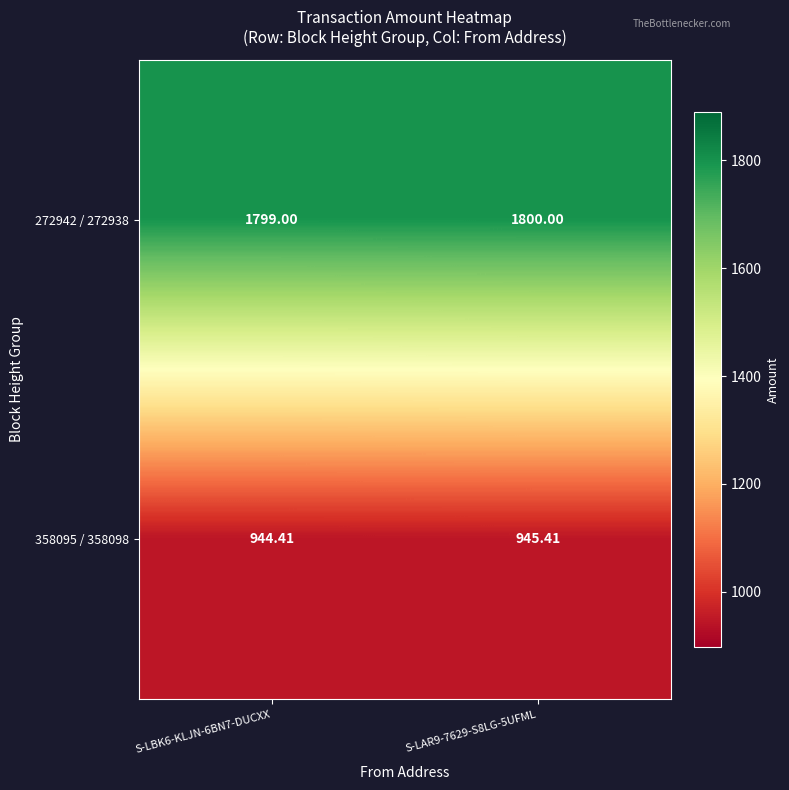

Is the value of 272942 / 272938 at S-LBK6-KLJN-6BN7-DUCXX greater than the value of 358095 / 358098 at S-LAR9-7629-S8LG-5UFML?

Yes